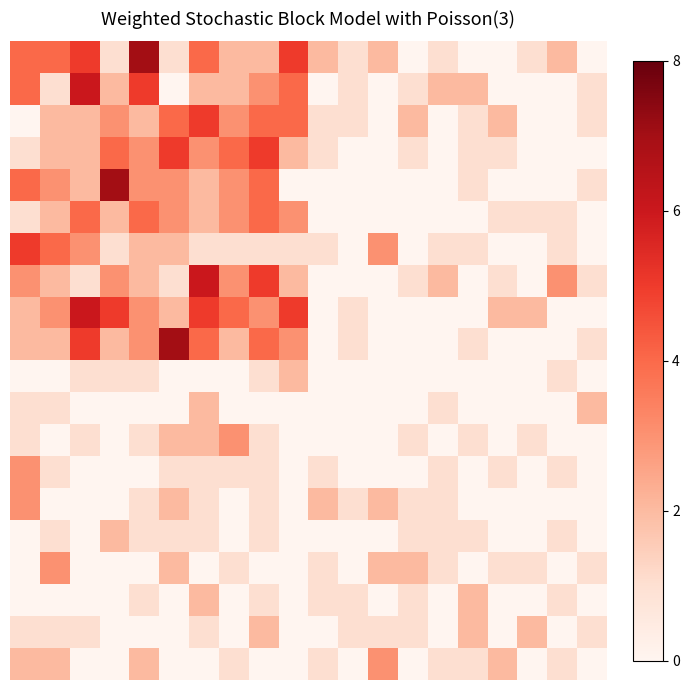

Which category has the highest value across all series?

4